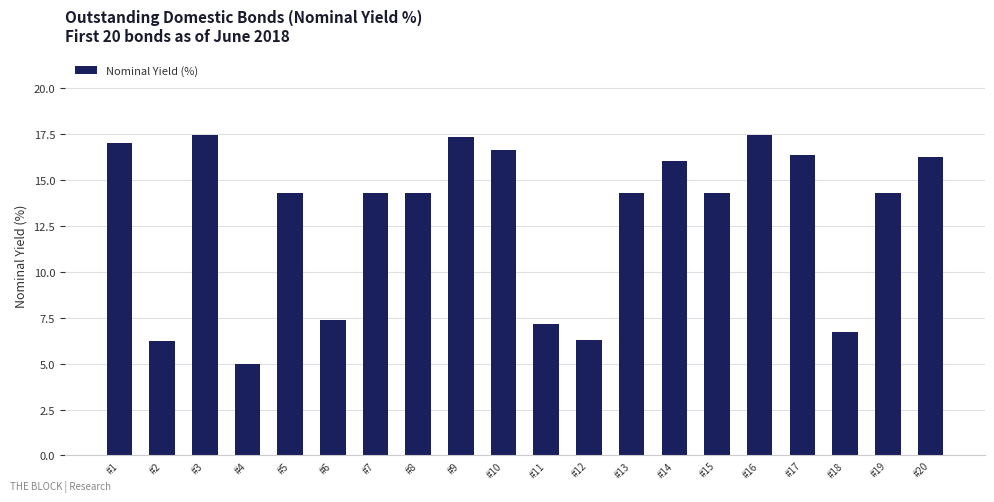

What is the minimum value shown in the chart?

5.0